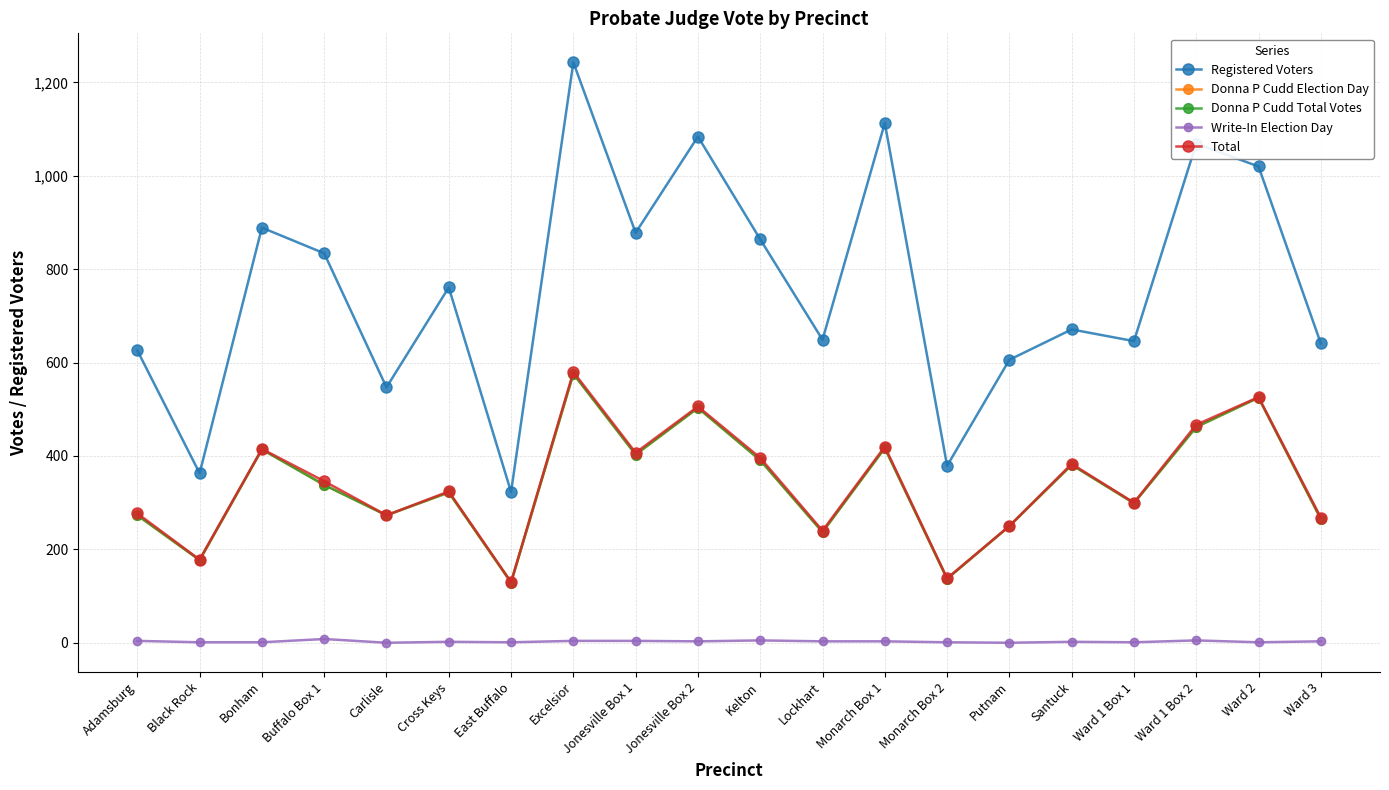

At which label is Write-In Election Day closest to 4?

Adamsburg